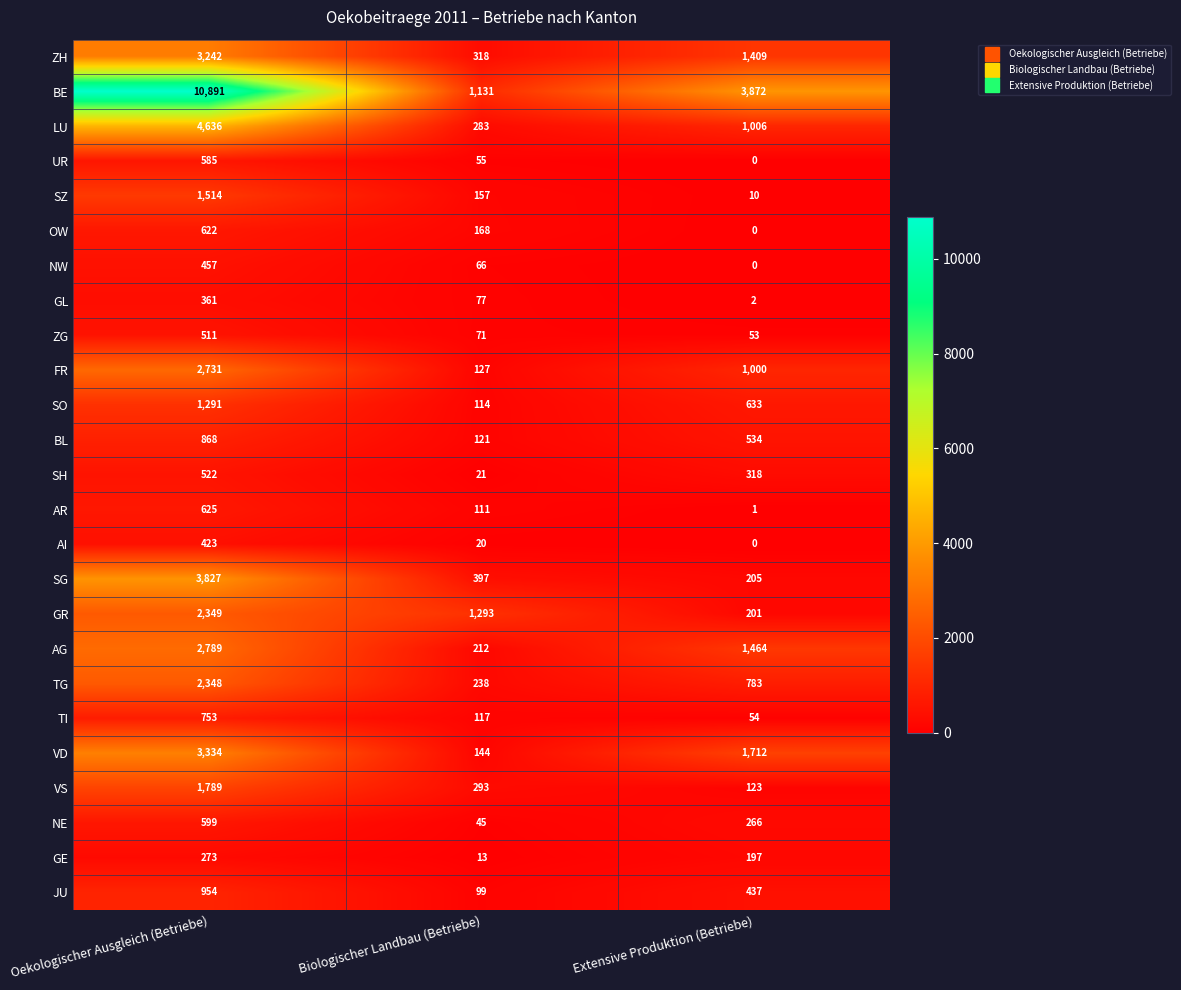

What is the sum of all UR values?

640